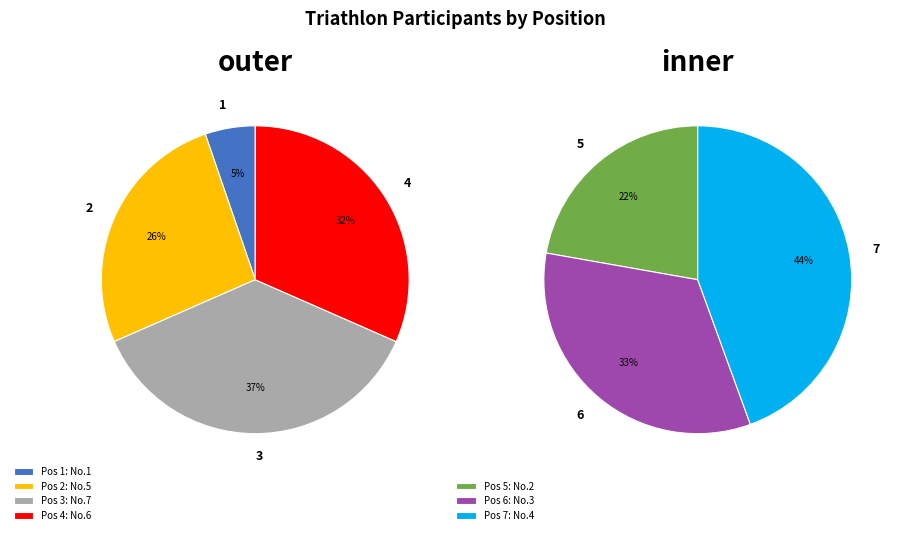

Is it true that Bill Lankford is 3% of the pie?

False